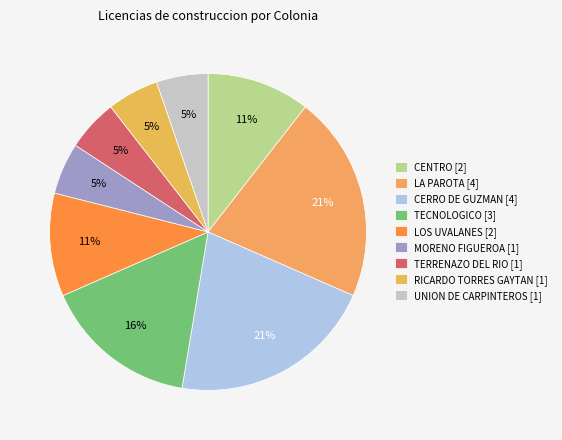

How many segments does this pie chart have?

9